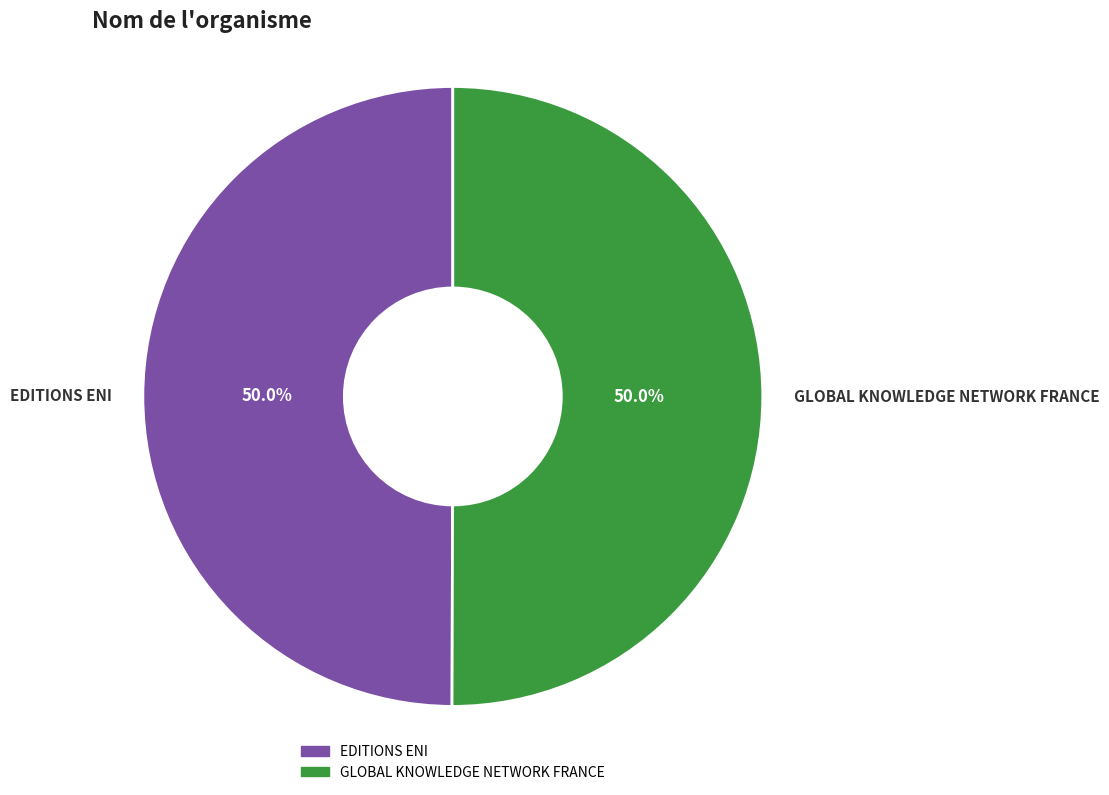

Combined, do EDITIONS ENI and GLOBAL KNOWLEDGE NETWORK FRANCE account for over 50%?

Yes